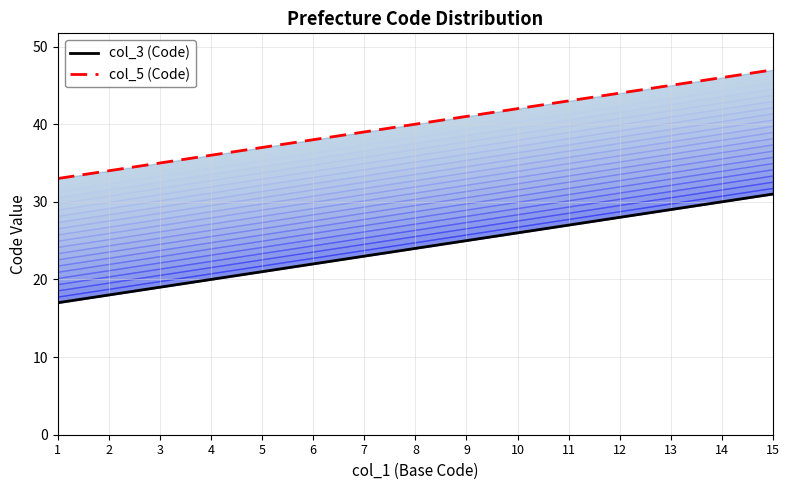

Which category has the highest value in the col_3 (Code) series?

15